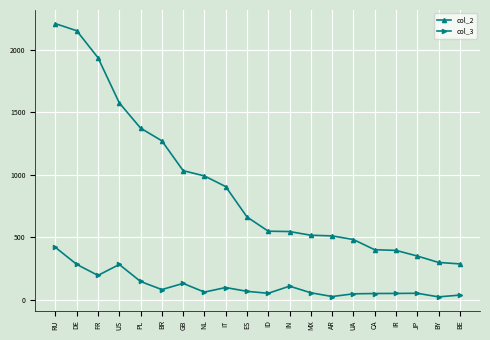

True or false: col_3 has more than 0 points higher than both neighbors.

True